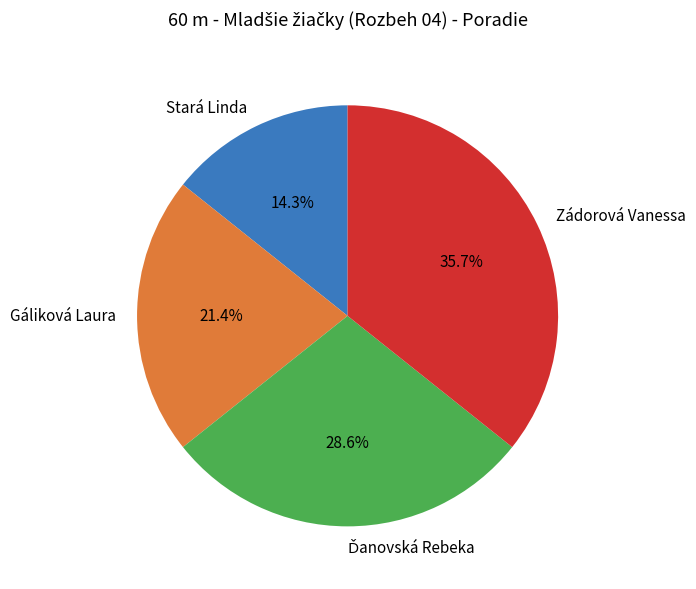

Which has a higher value, Stará Linda or Zádorová Vanessa?

Zádorová Vanessa